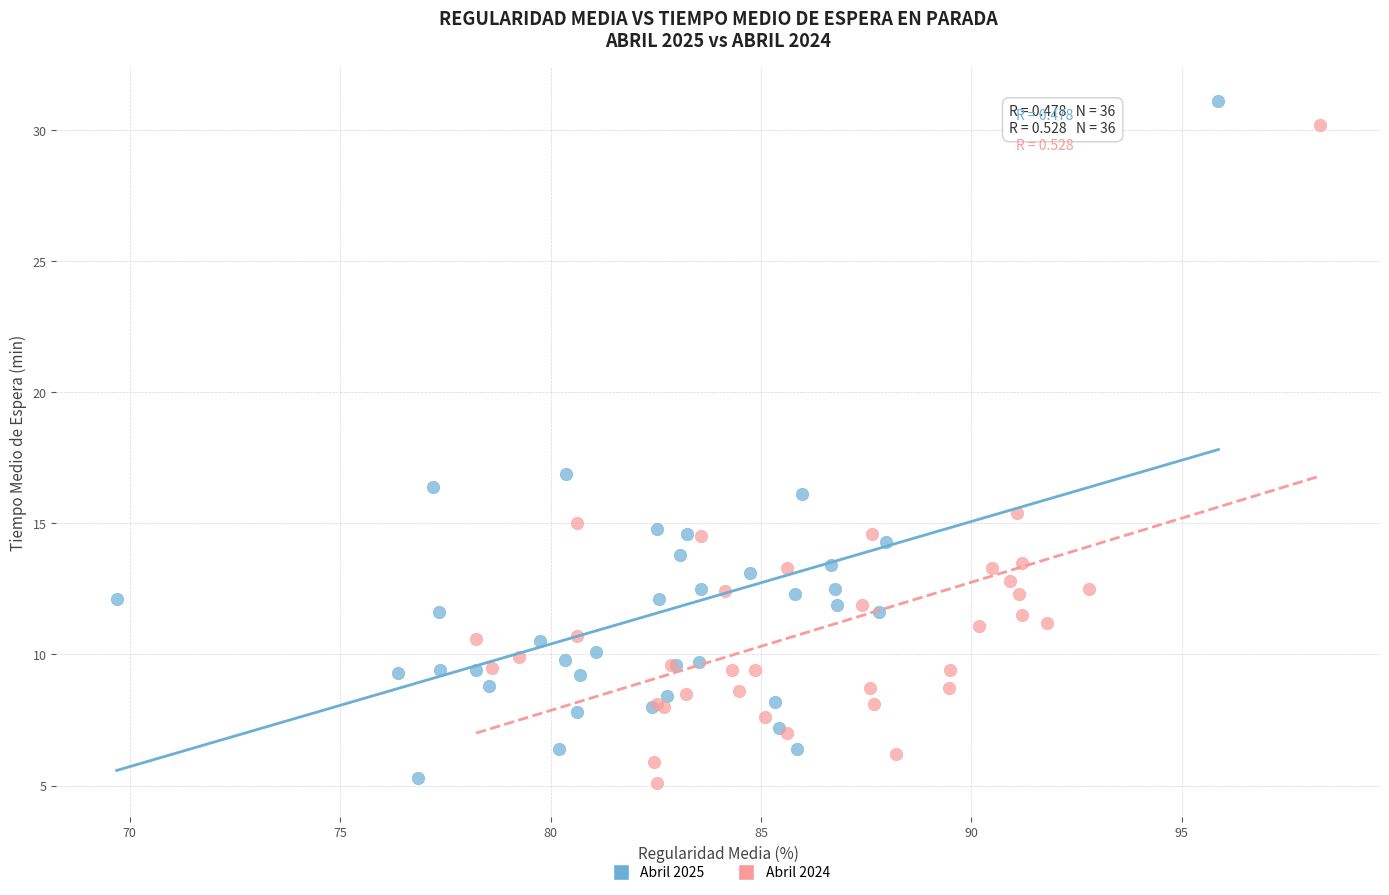

What are all the series names shown in the legend?

Abril 2025, Abril 2024